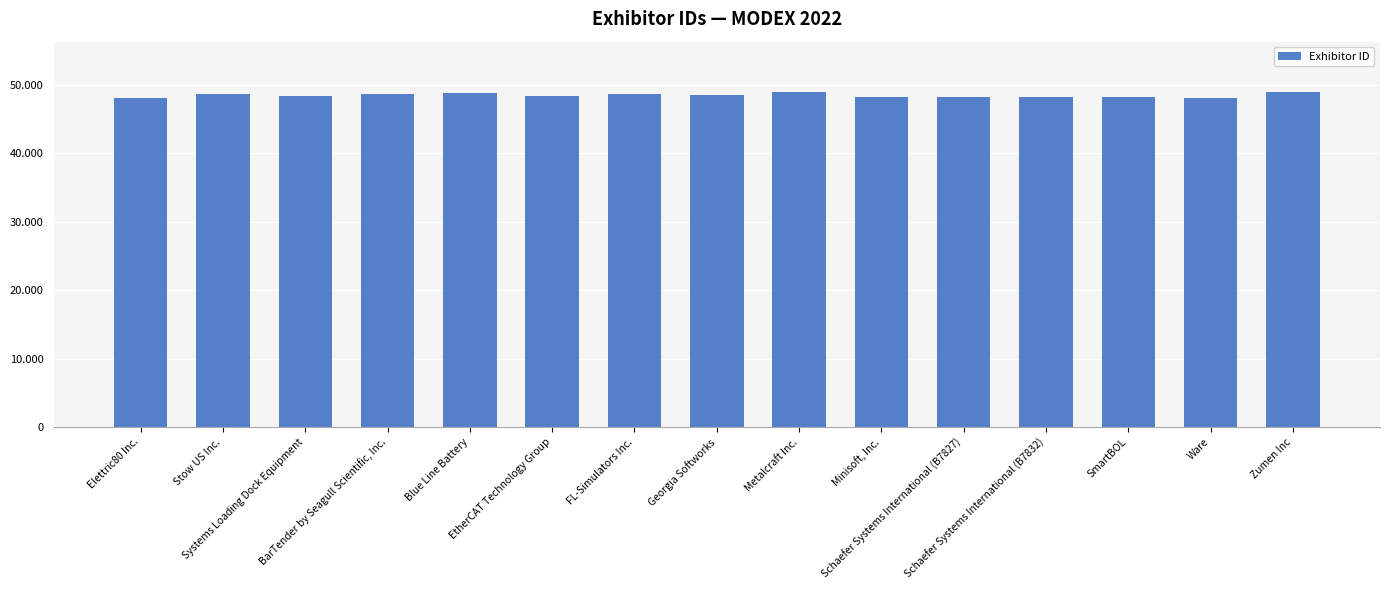

The value at EtherCAT Technology Group is 86044. True or false?

False